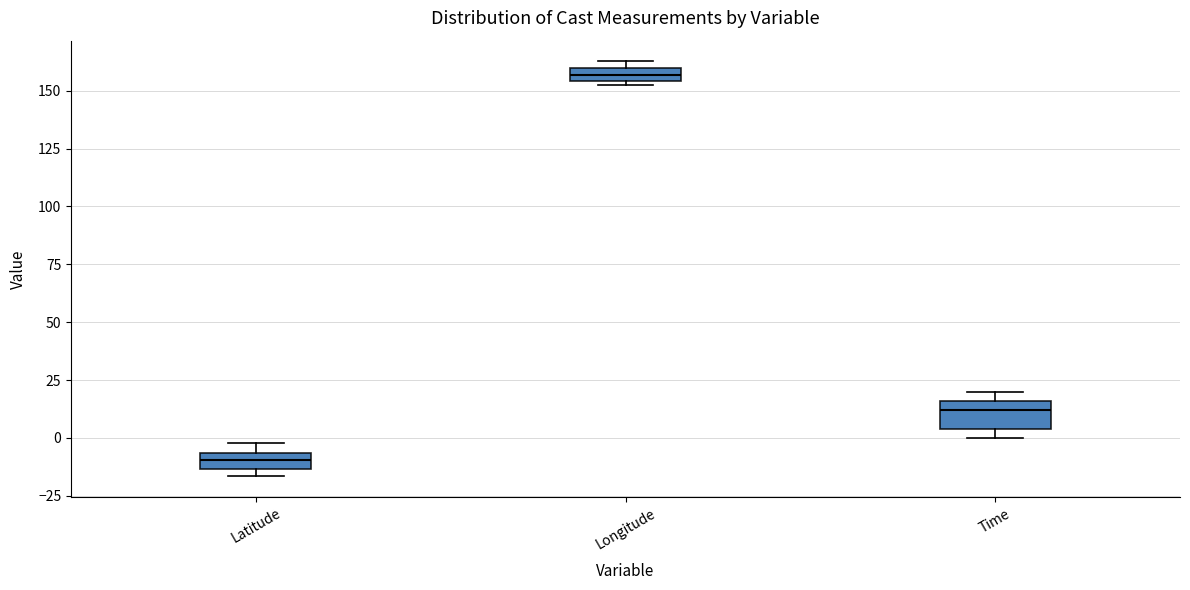

Which box's median line is the lowest?

Latitude